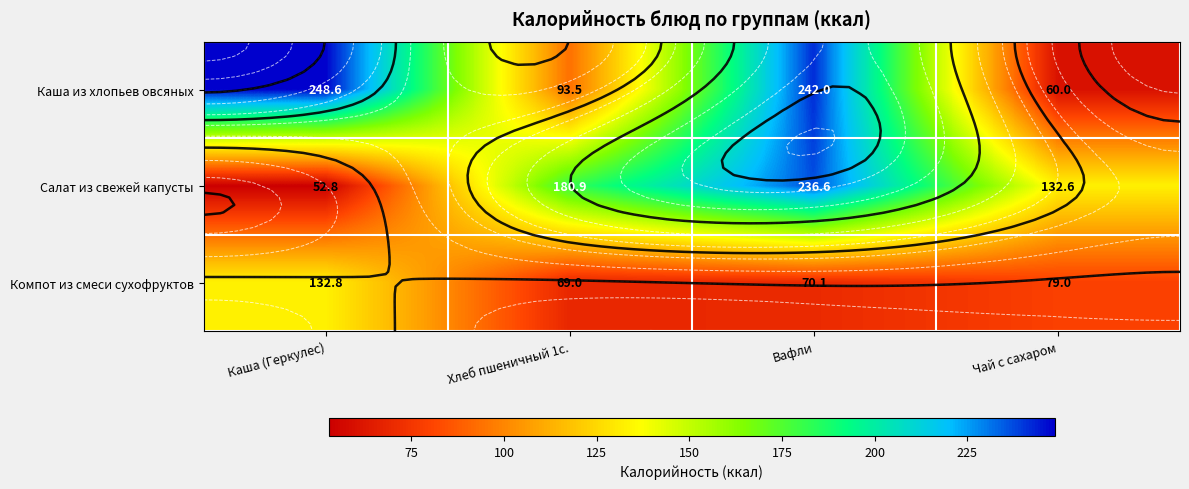

What is the difference between the second highest and second lowest values in the Каша из хлопьев овсяных series?

148.5